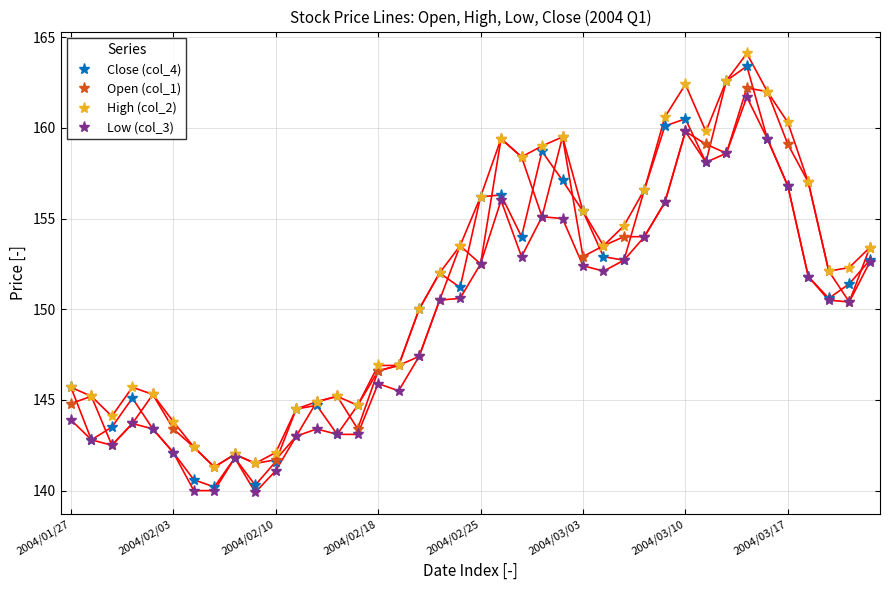

What is the difference between the second highest and minimum values in the Low (col_3) series?

19.9